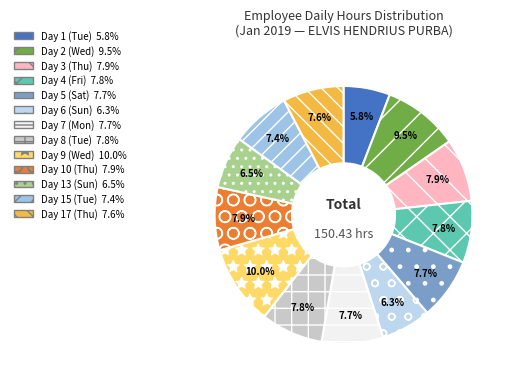

Does any single category account for the majority?

No